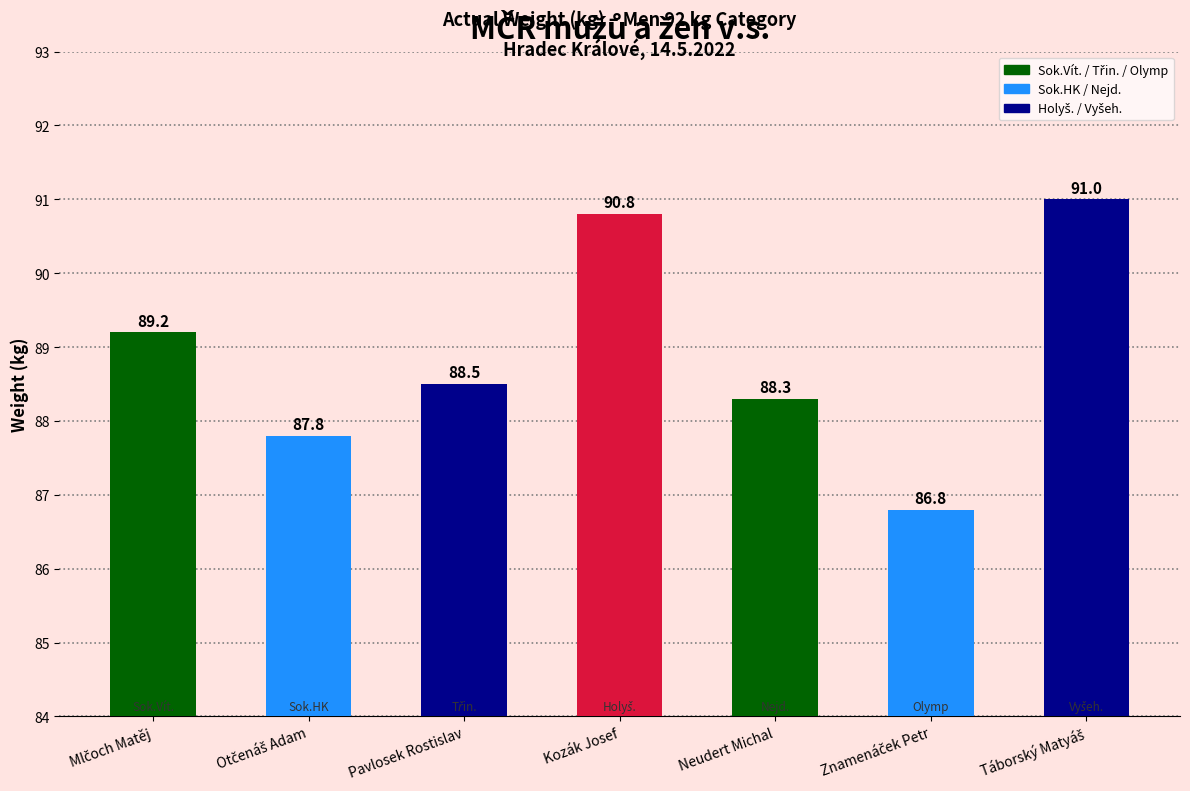

What is the sum of the values at Kozák Josef and Pavlosek Rostislav?

179.3